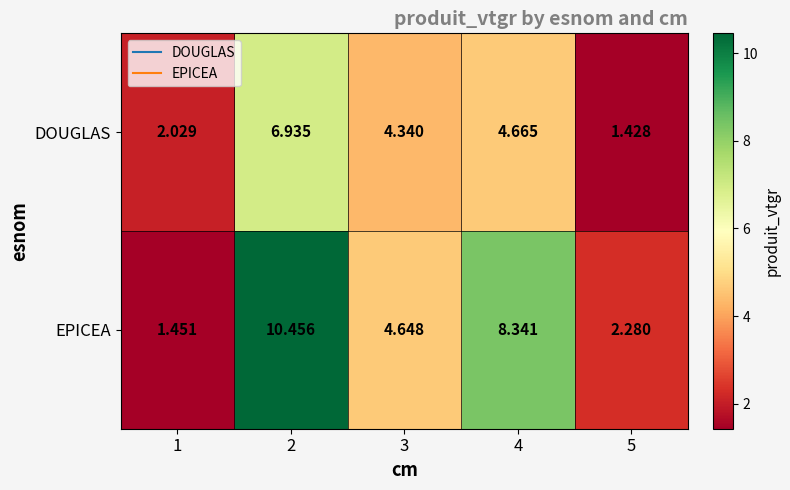

How many distinct data groups are displayed?

2